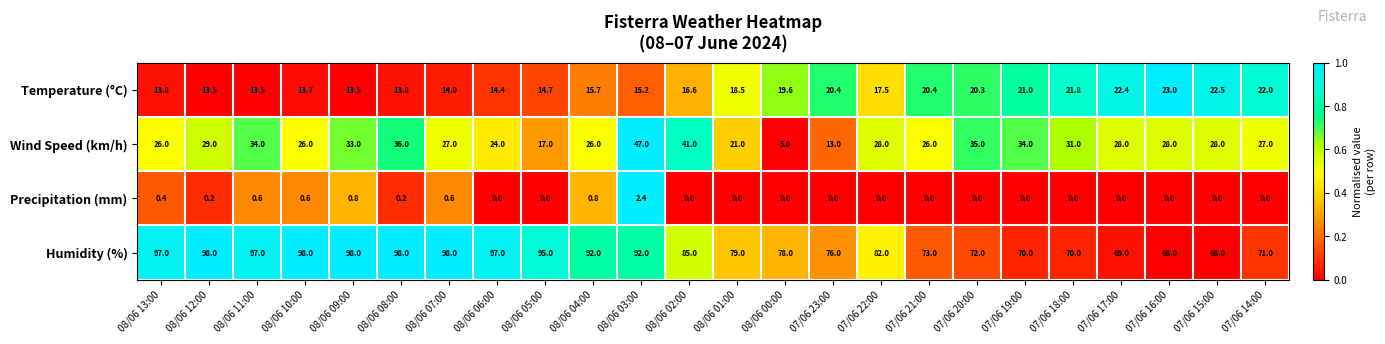

At 07/06 23:00, list the series in order from smallest to largest.

Precipitation (mm), Wind Speed (km/h), Temperature (°C), Humidity (%)